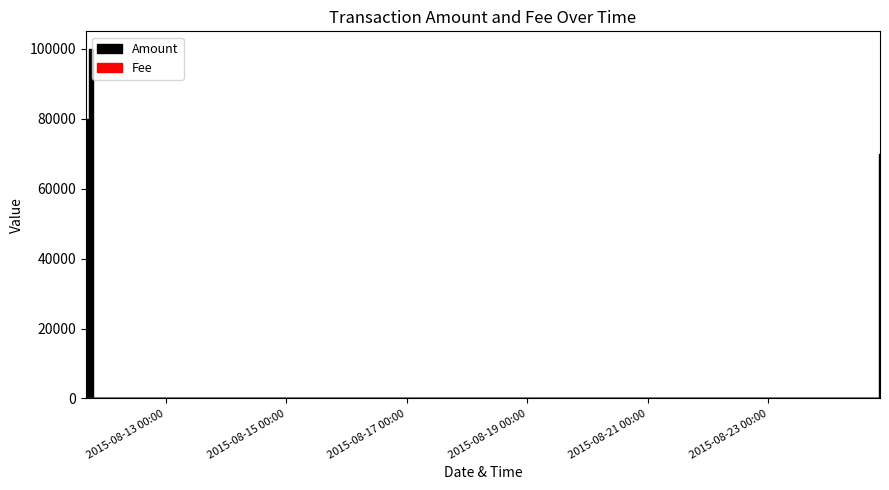

Does the chart display data point markers on the line(s)?

No